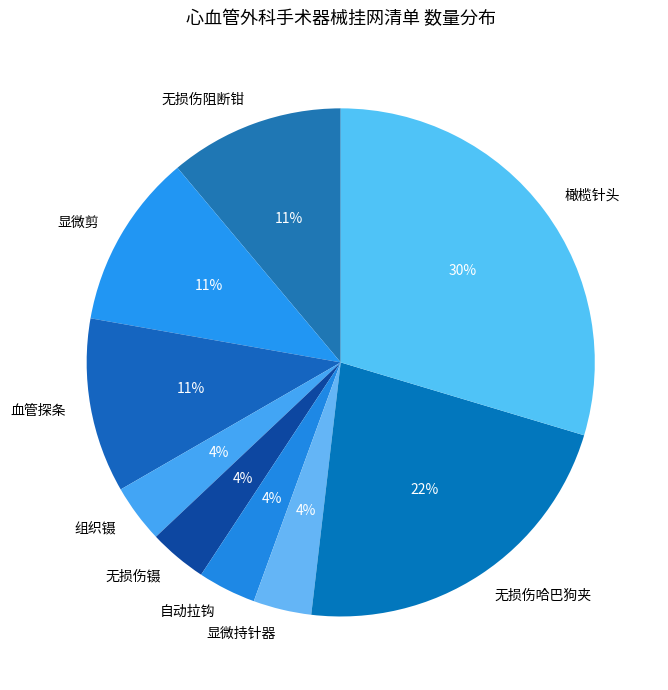

To the nearest percent, what is the average slice percentage?

11%